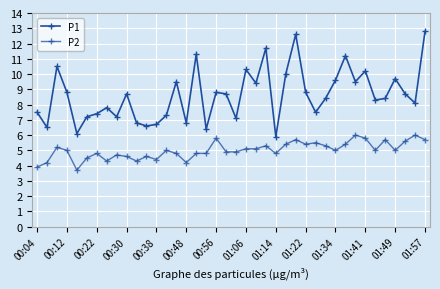

How many distinct data groups are displayed?

2